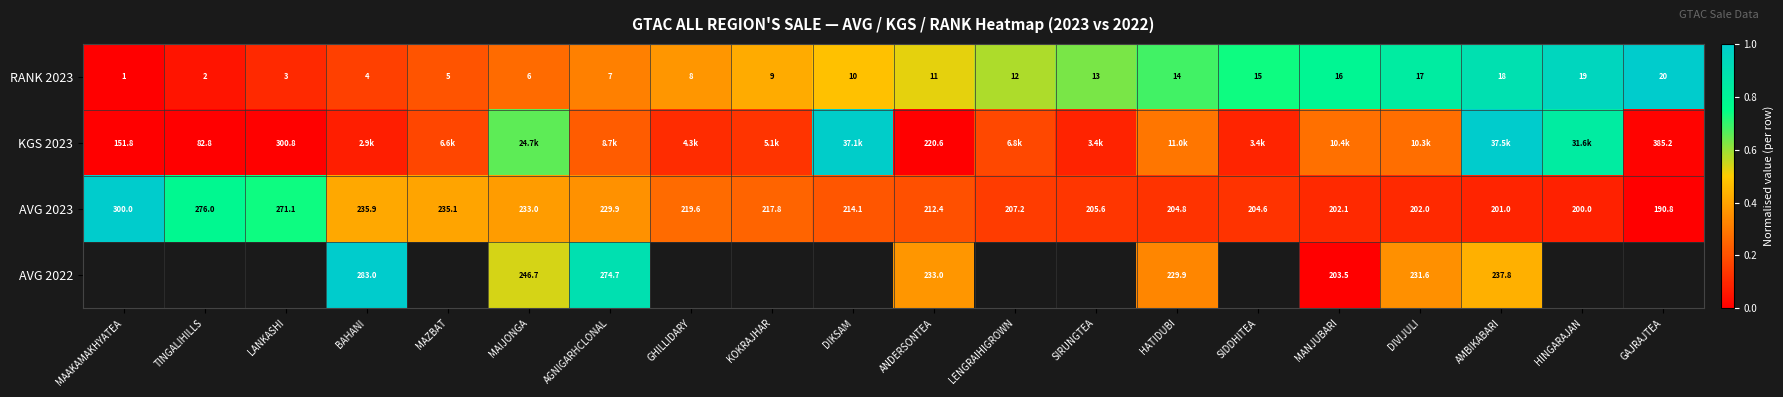

How many distinct data groups are displayed?

4